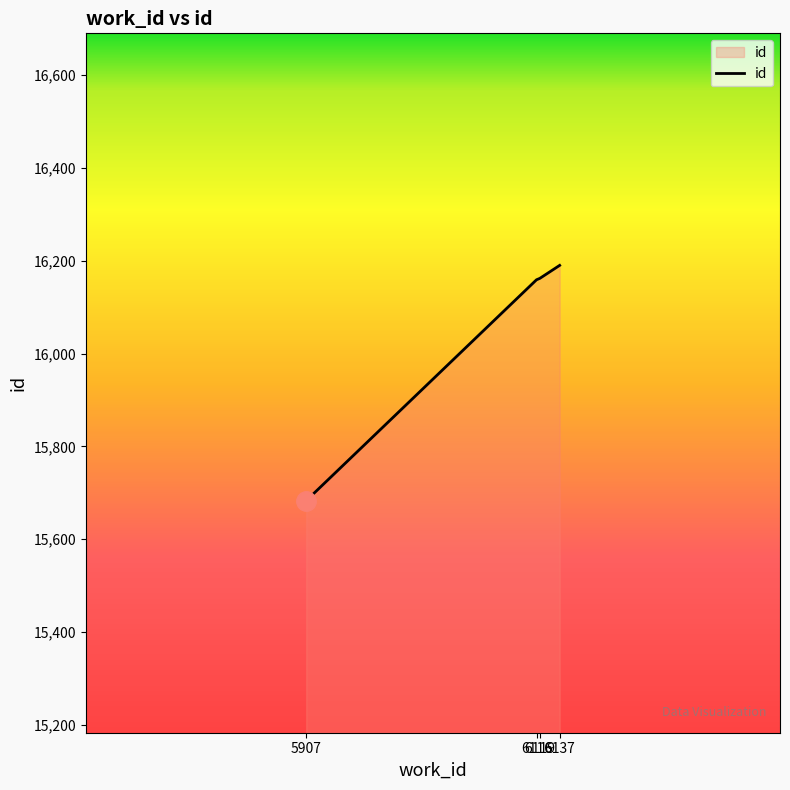

What is the difference between the maximum and minimum values?

507